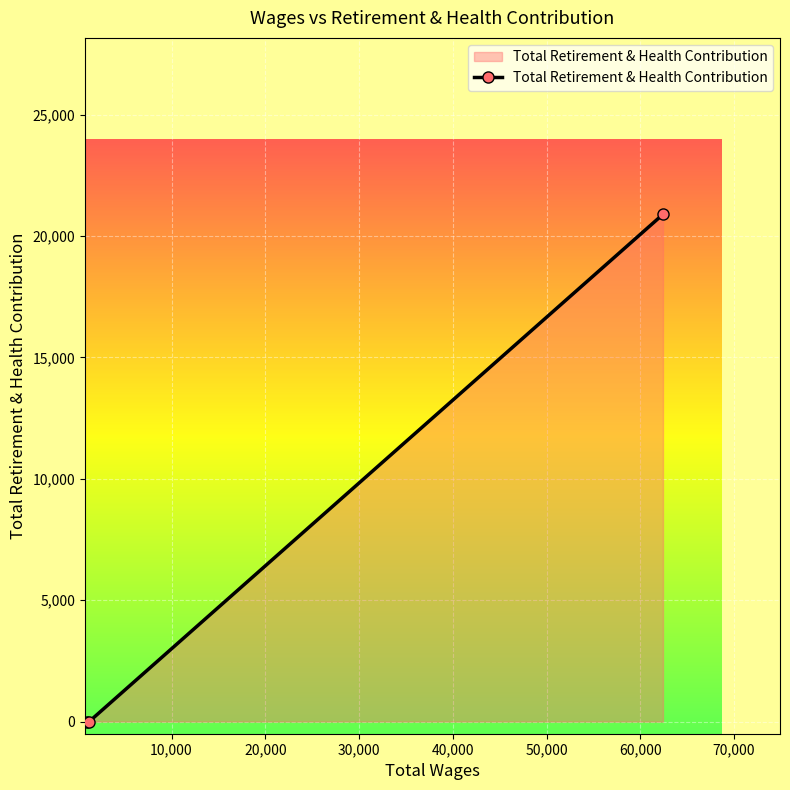

Reading right to left, extract all data points from this chart.

20894	0	0